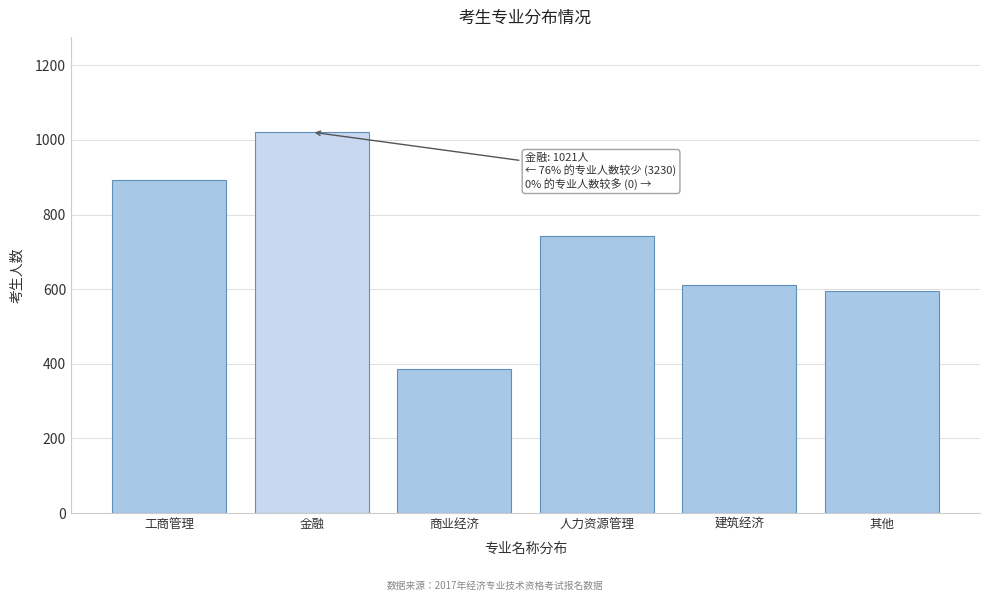

Reading left to right, list all the values displayed in this chart.

工商管理=892	金融=1021	商业经济=387	人力资源管理=743	建筑经济=612	其他=596